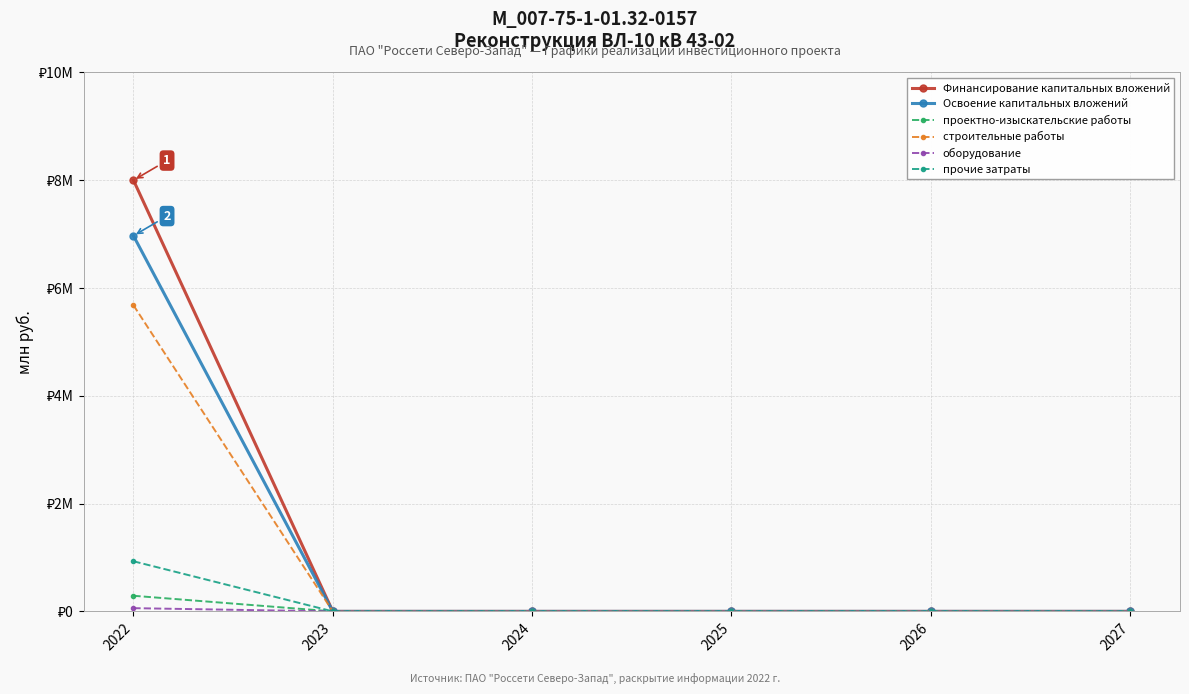

Is the value of оборудование at 2025 greater than the value of Освоение капитальных вложений at 2025?

No